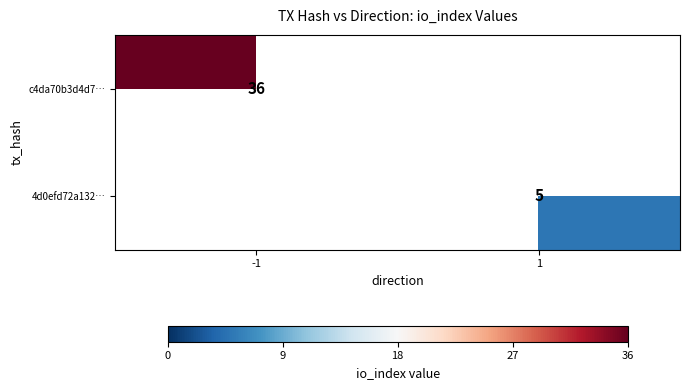

Is it true that c4da70b3d4d7… equals 36 at -1?

True